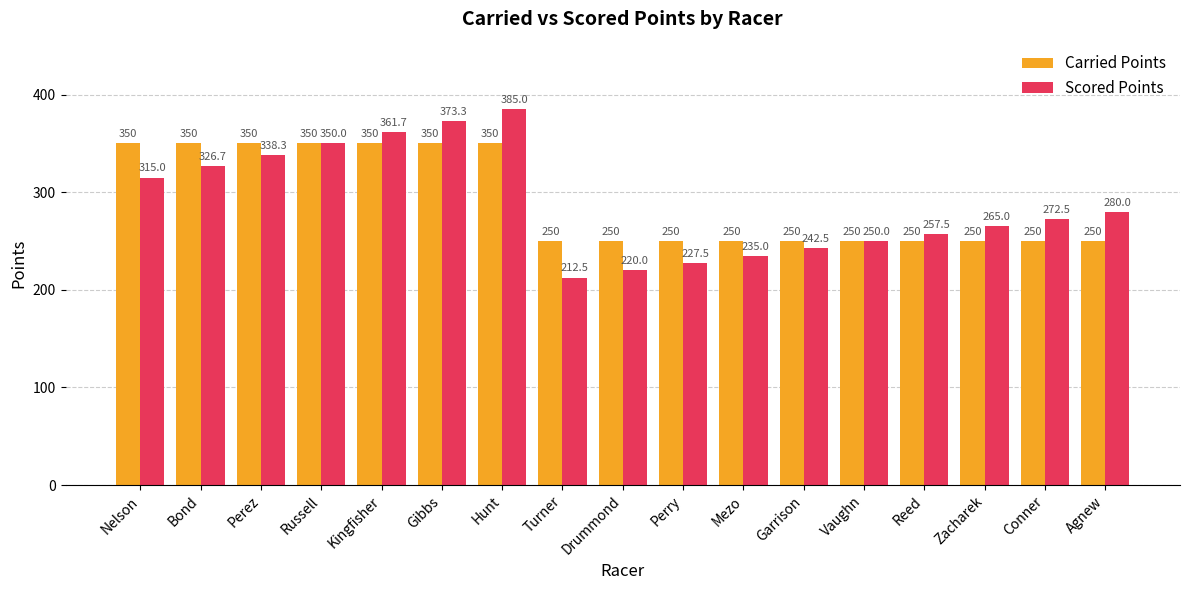

What is the difference between the highest and lowest values at Hunt?

35.0